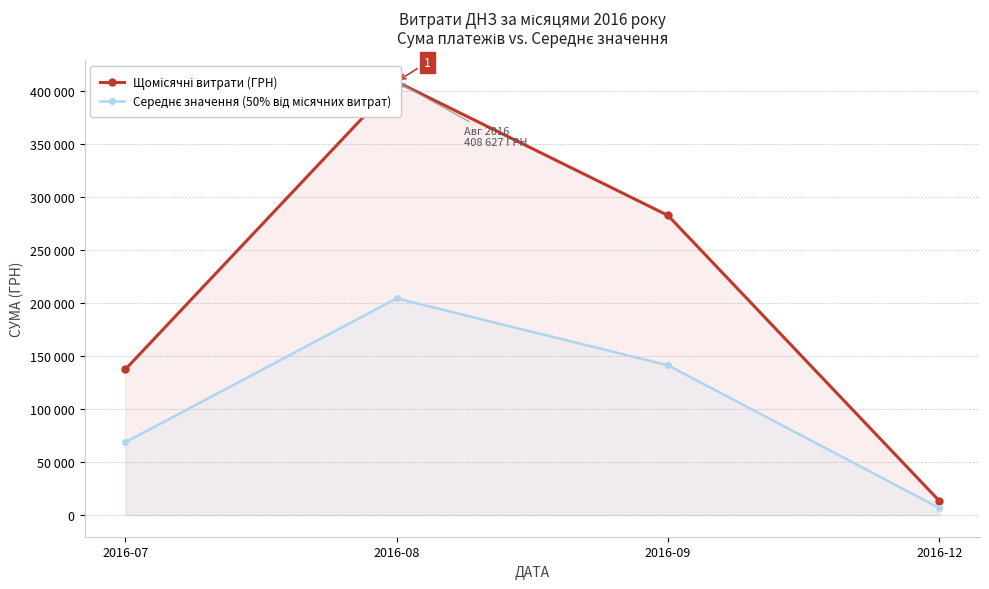

What is the difference between the maximum and minimum values in the Середнє значення (50% від місячних витрат) series?

197633